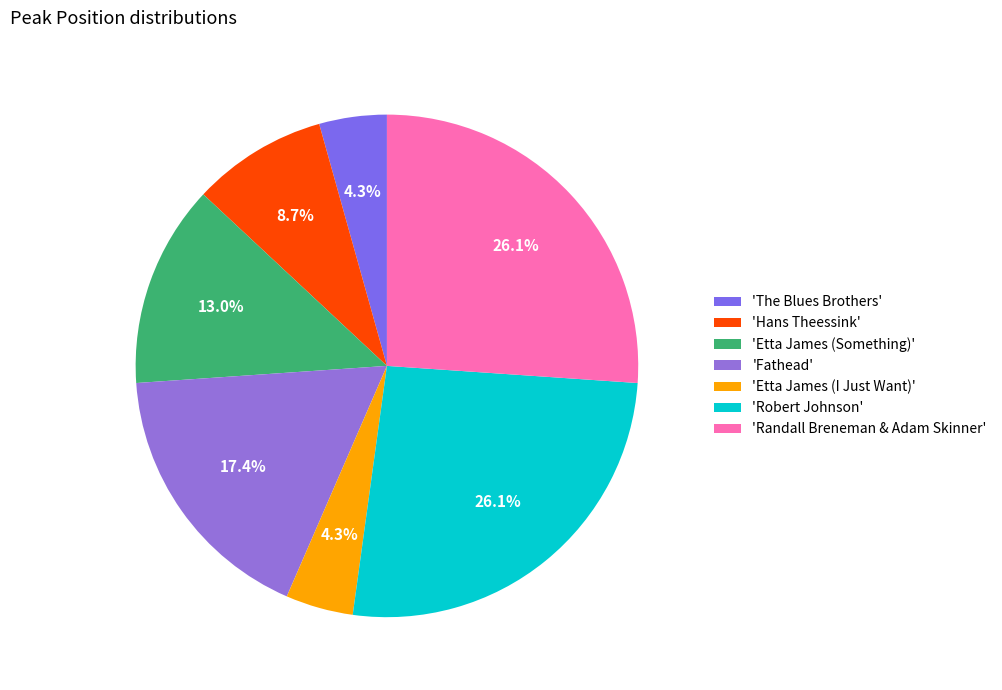

Count the number of slices in the pie.

7